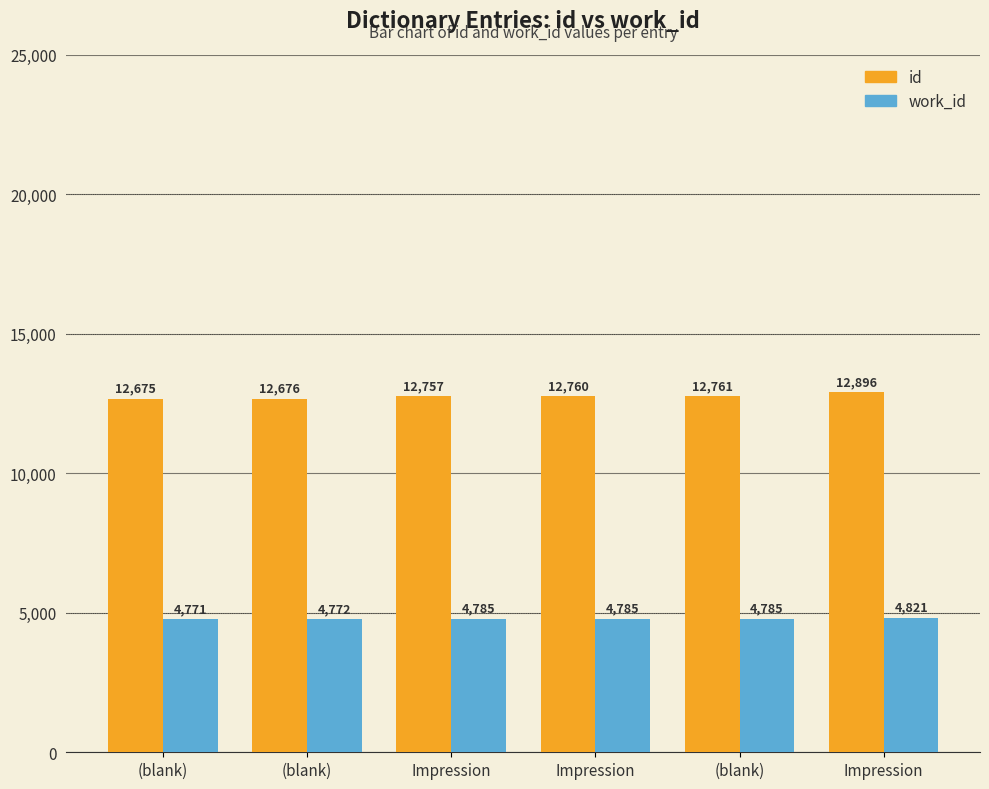

Read the work_id value at (blank).

4771